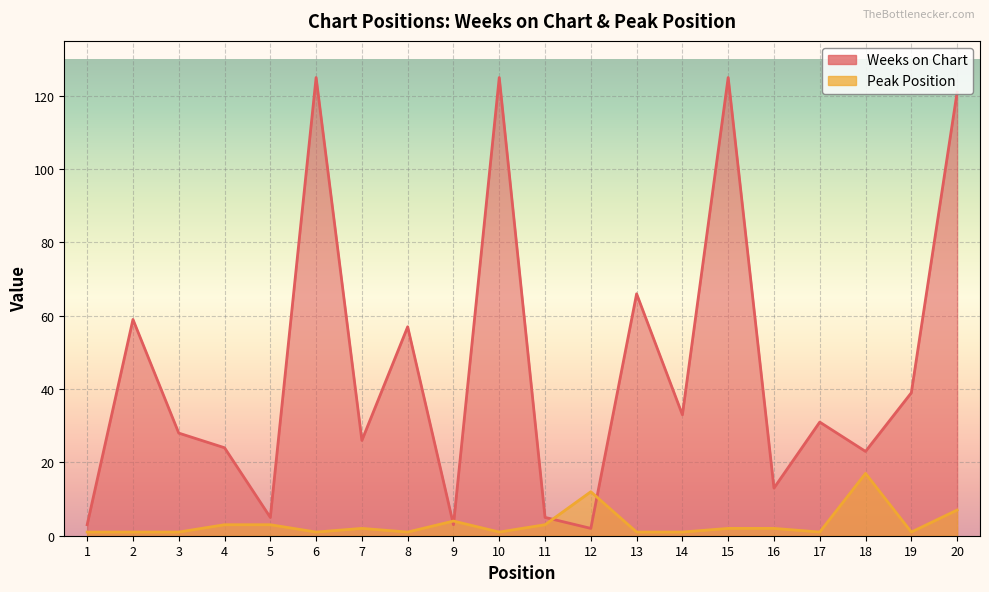

How many data points in Weeks on Chart are above 31?

9